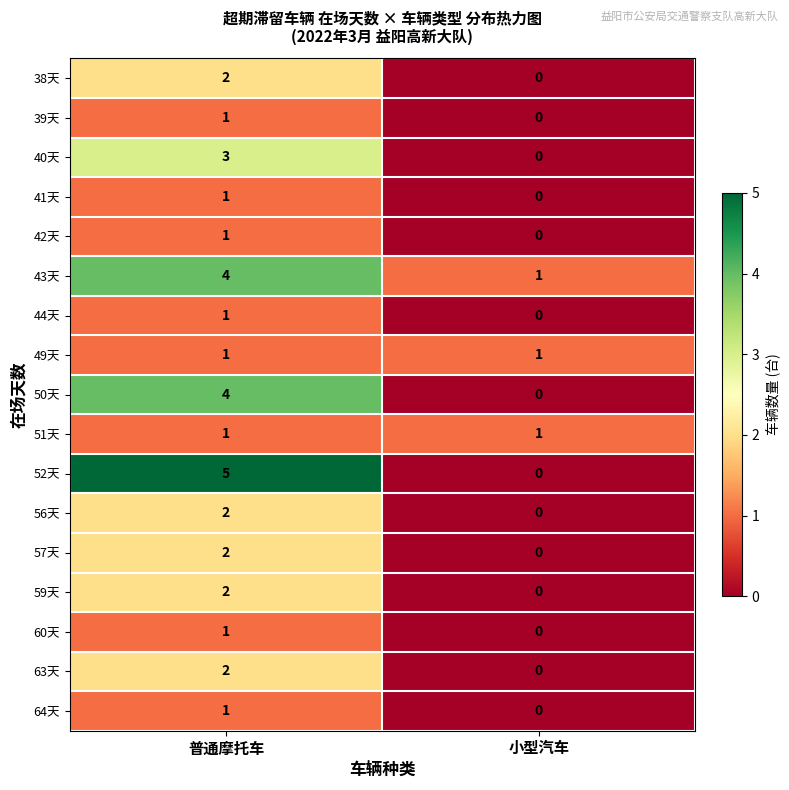

Which series has the largest range (max minus min)?

52天